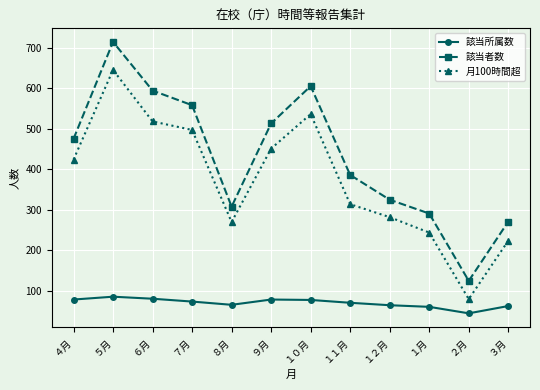

What is the difference between the 該当所属数 values at ８月 and ６月?

15